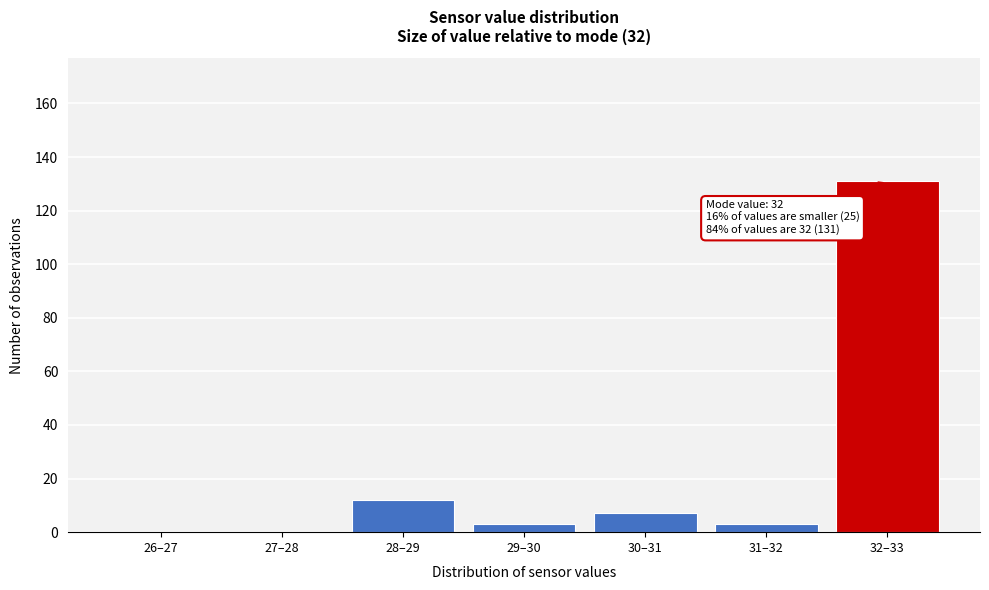

Reading left to right, transcribe all the data shown in this chart.

26–27=0	27–28=0	28–29=12	29–30=3	30–31=7	31–32=3	32–33=131